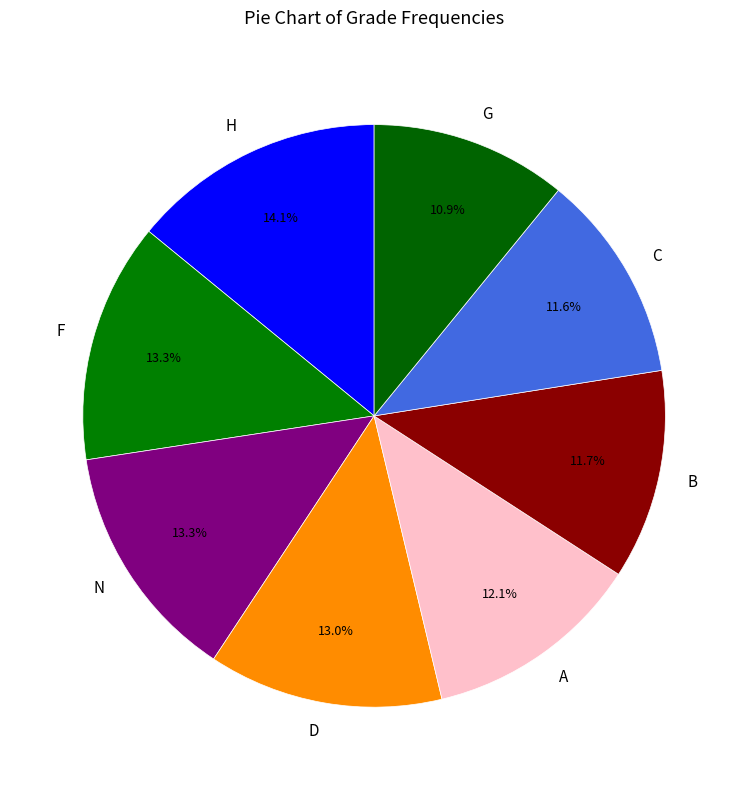

Count the number of slices in the pie.

8